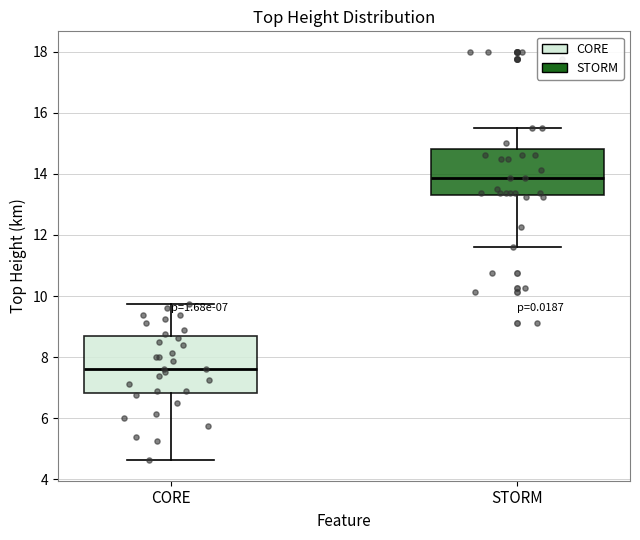

Which box is the tallest, from its lower edge to its upper edge?

CORE